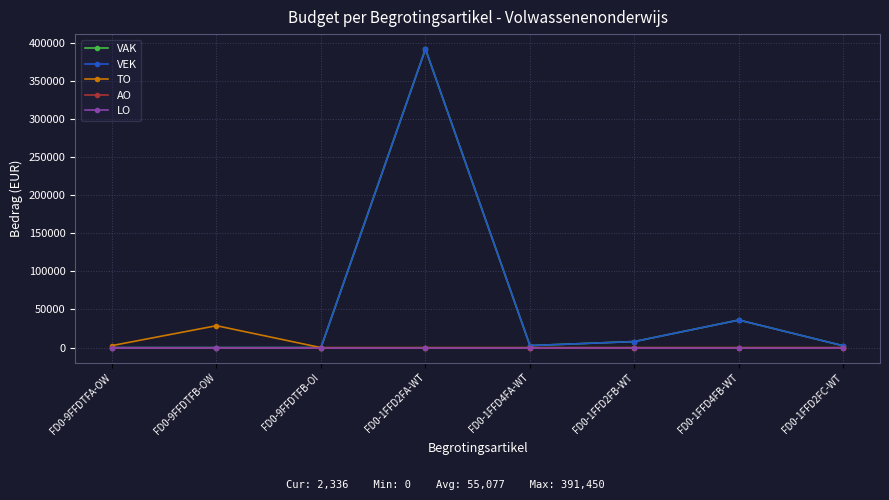

Between FD0-1FFD4FB-WT and FD0-9FFDTFB-OI, which is larger?

FD0-1FFD4FB-WT